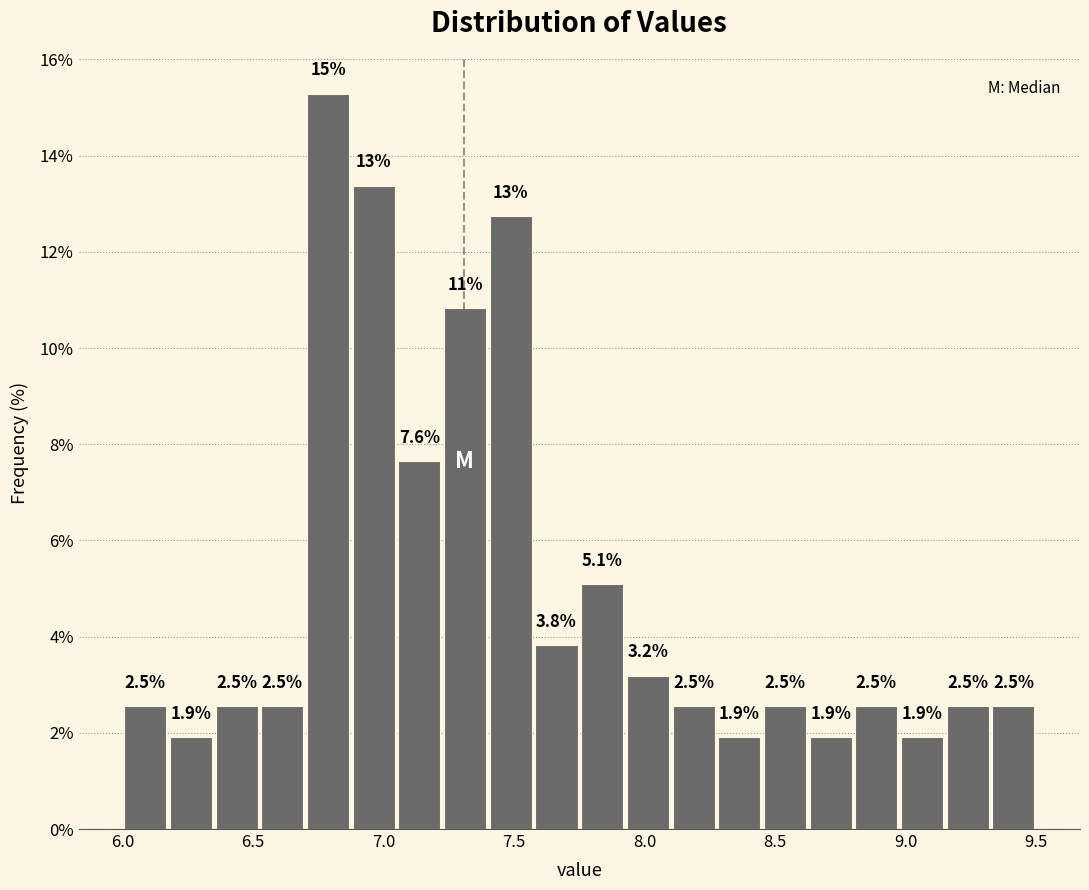

Read against the x-axis, roughly where is the centre of the tallest bar?

6.80